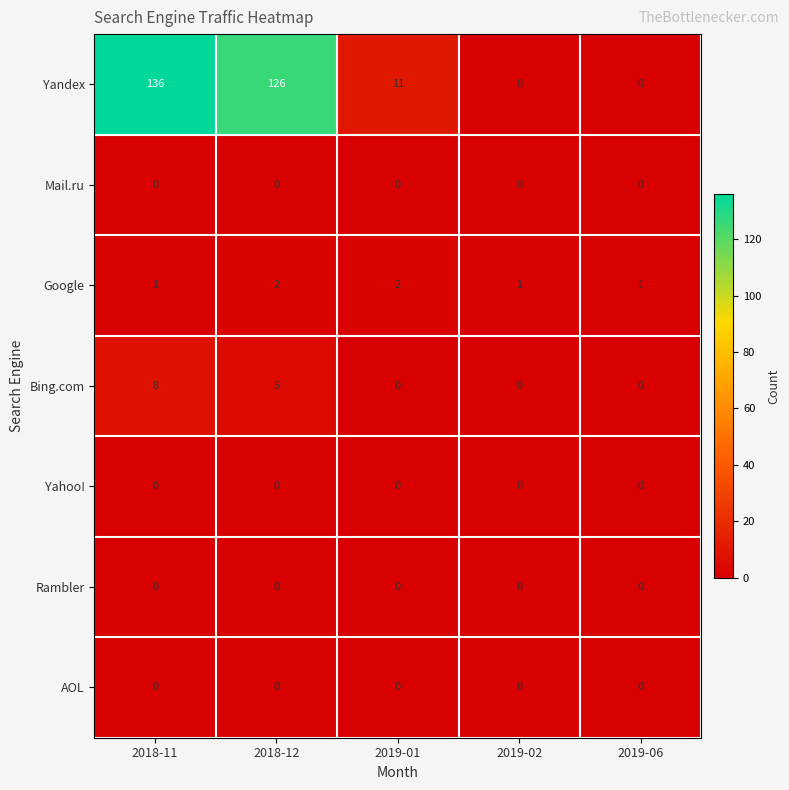

Which series has the largest total across all categories?

Yandex